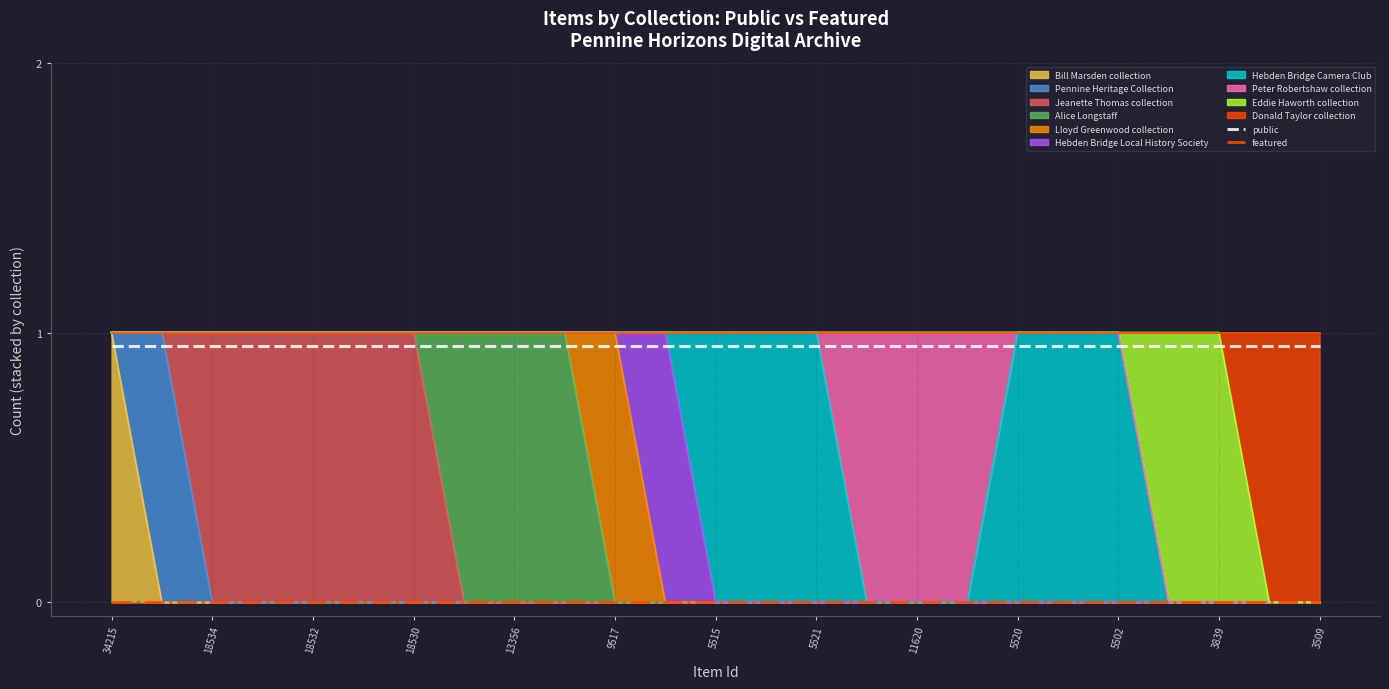

What is the difference between the highest and lowest values at 9517?

0.9